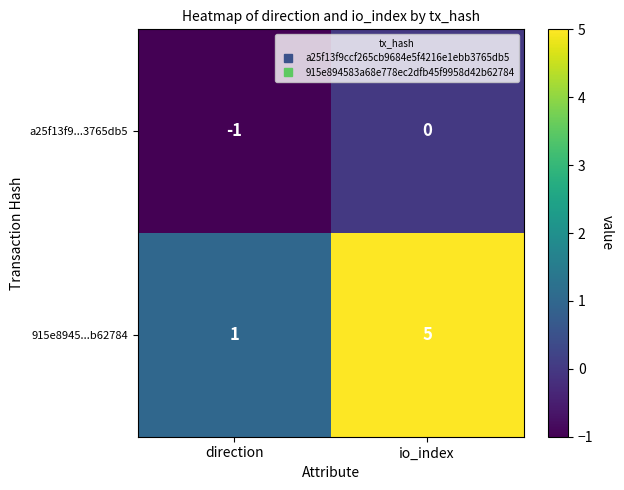

How many distinct data groups are displayed?

2